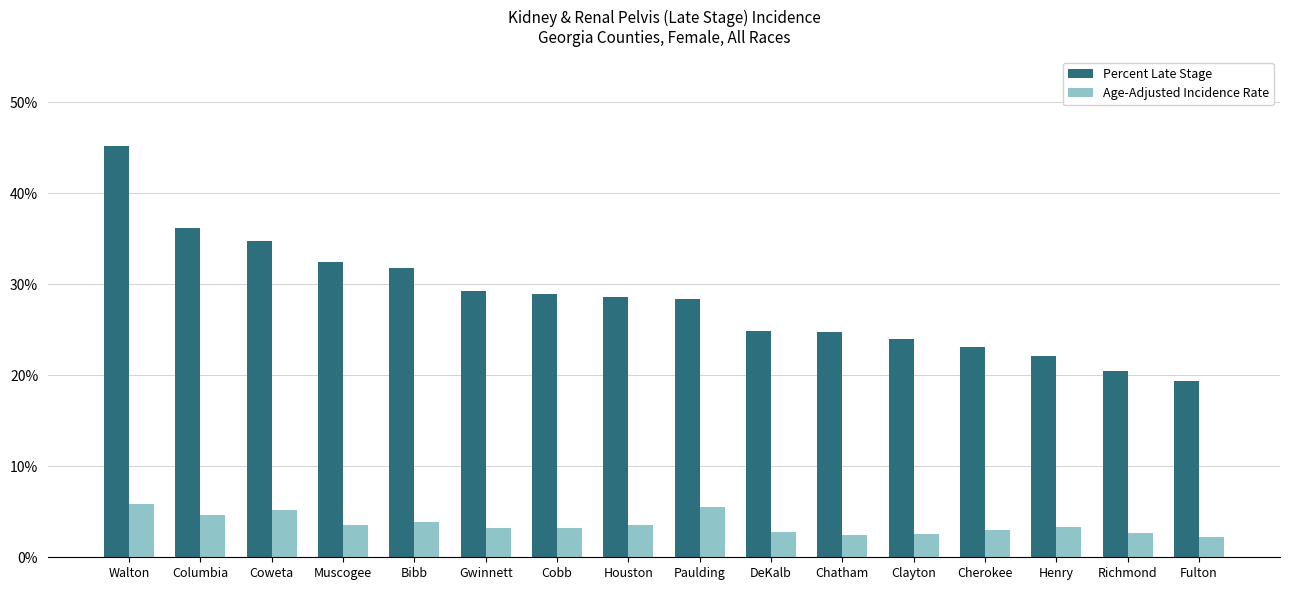

The value of Age-Adjusted Incidence Rate at Columbia is 4.6. True or false?

True